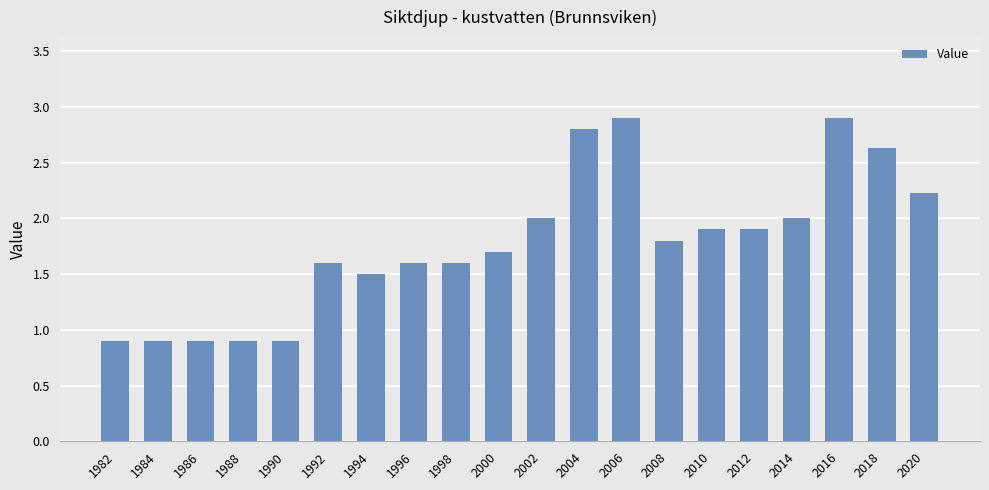

Count the number of data series in this chart.

1